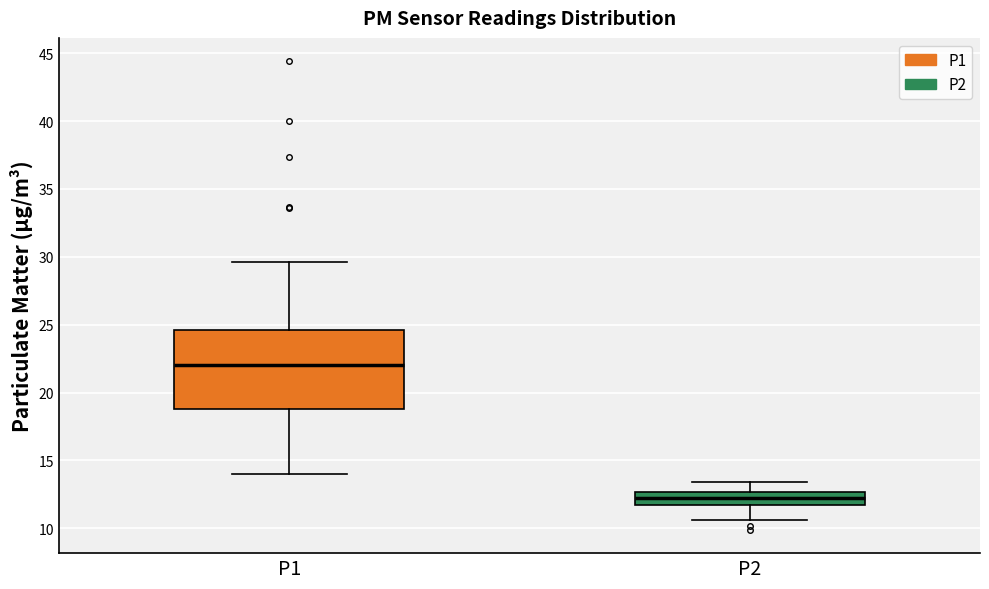

Where does the lower whisker of the box for P2 end on the y-axis? The values are not printed on the chart, so give them approximately, as read against the axis.

10.5